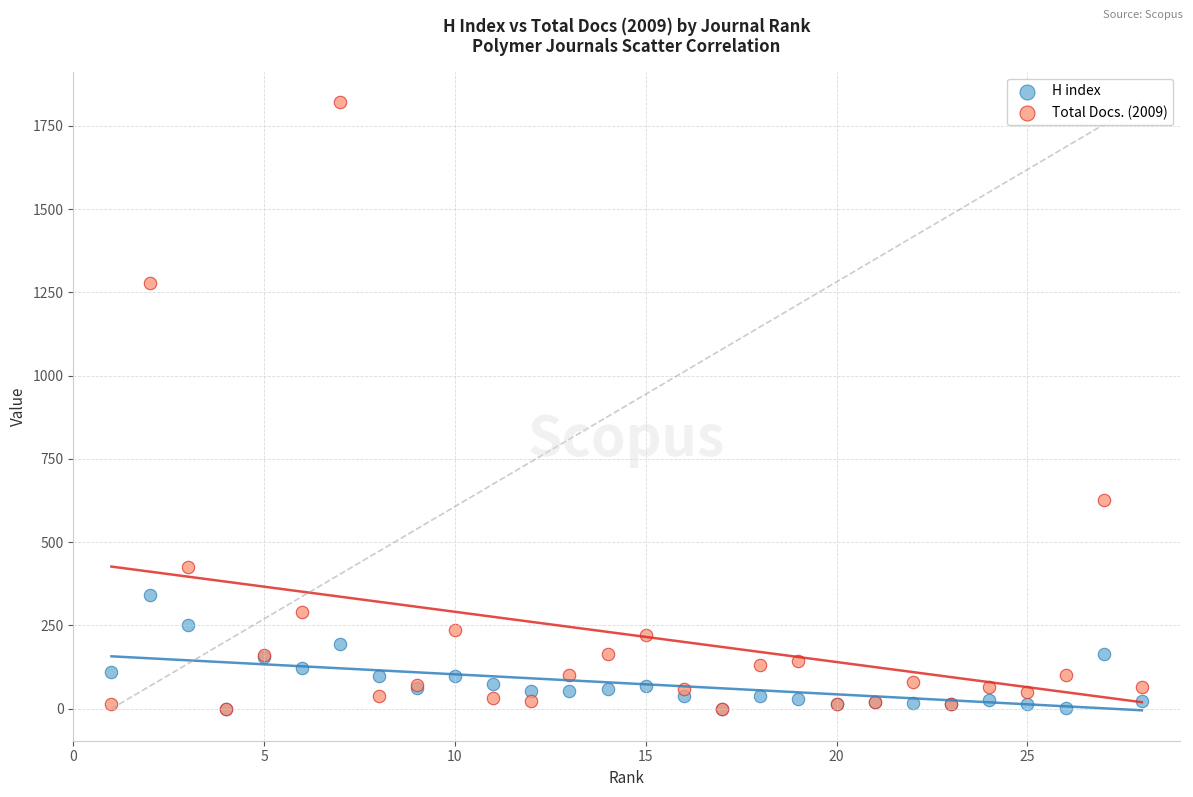

In the Total Docs. (2009) series, what Y value is closest to 910?

628